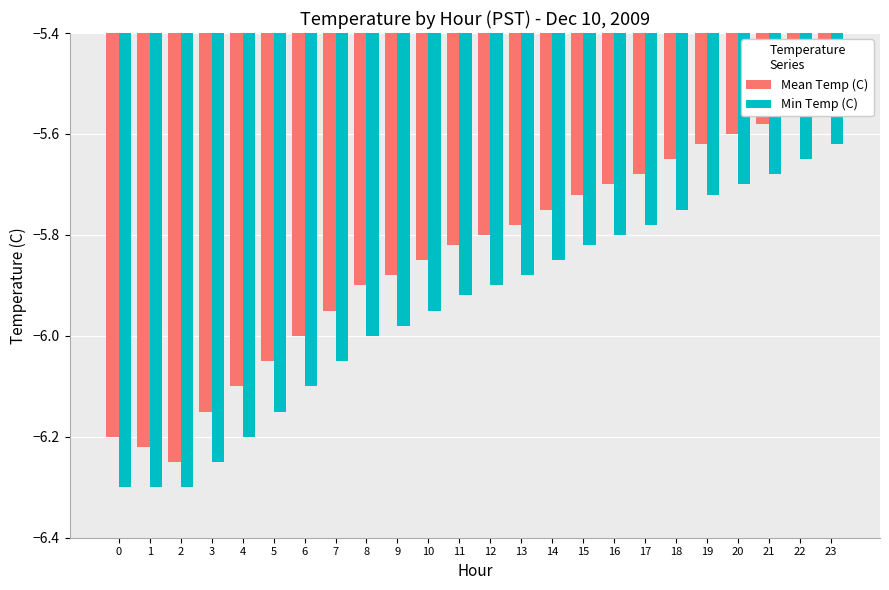

What are all the series names shown in the legend?

Mean Temp (C), Min Temp (C)